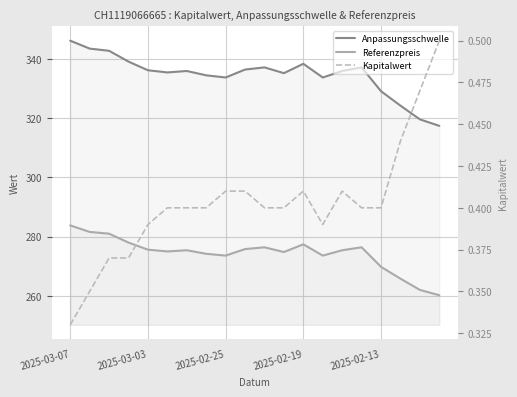

Where does the Anpassungsschwelle series first go above 335?

2025-03-07